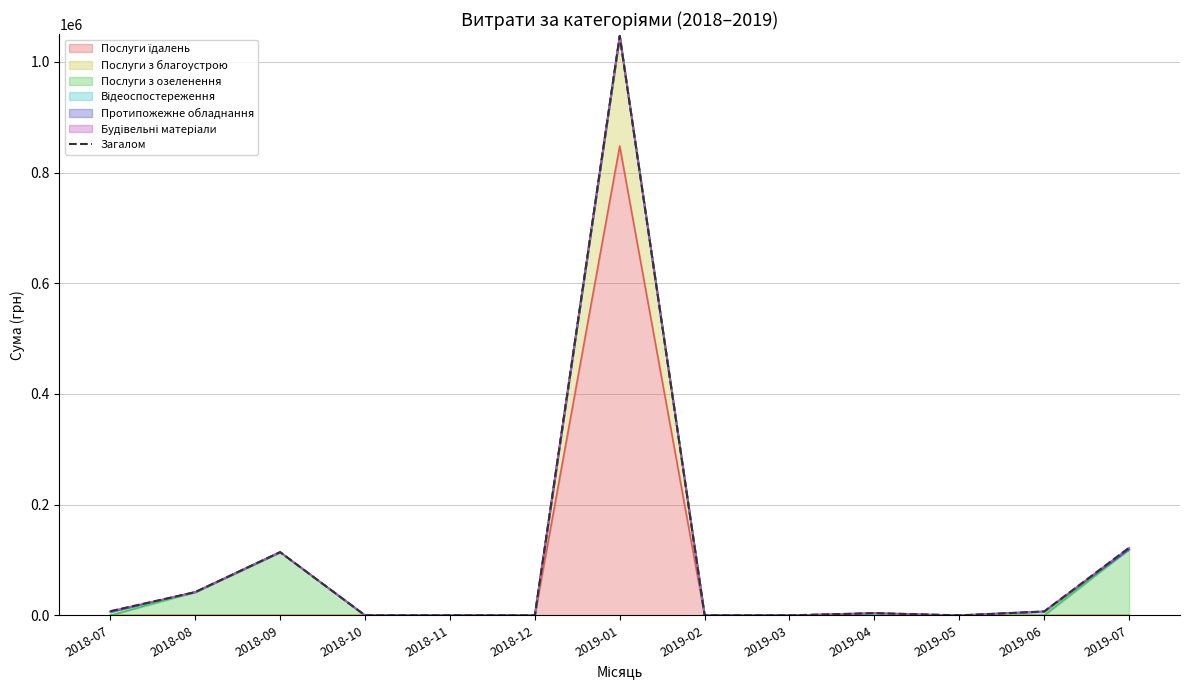

What is the average value?

103375.6